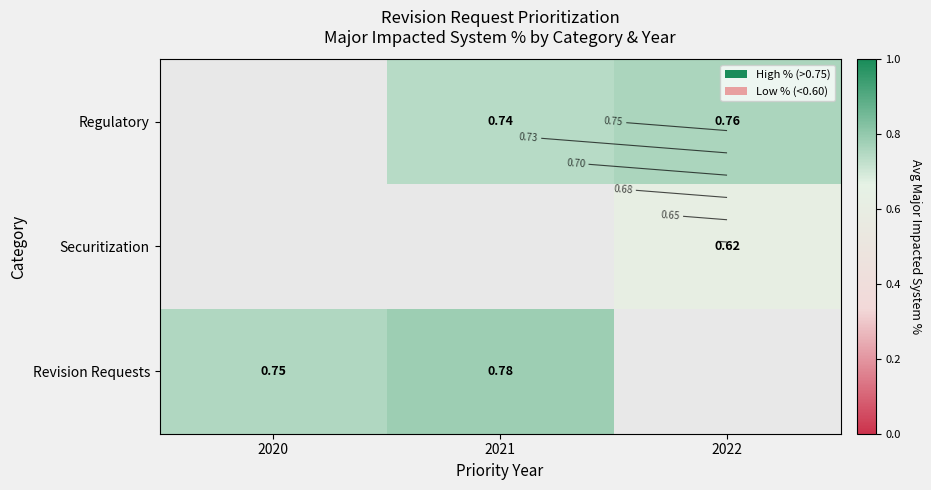

What is the smallest value displayed?

0.6